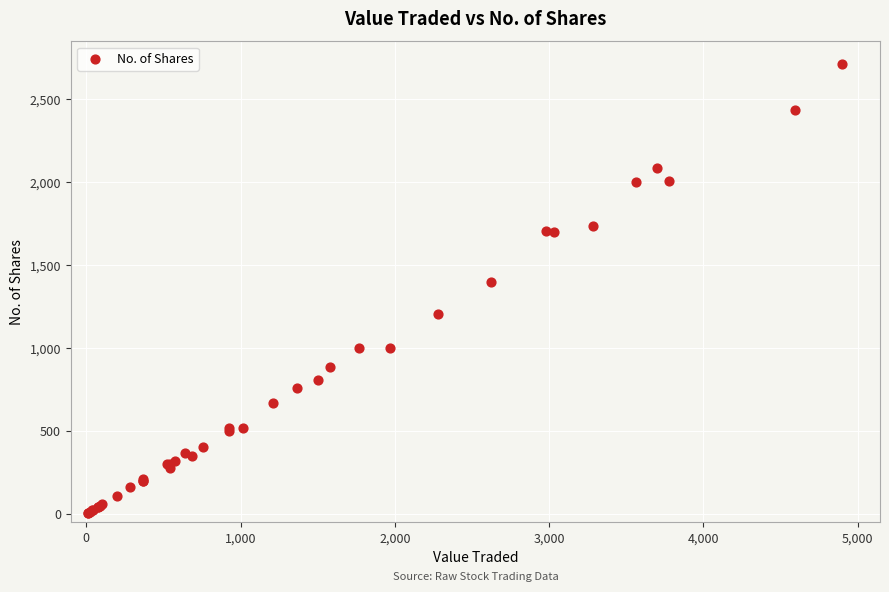

What Y value in the scatter plot is closest to 1359?

1397